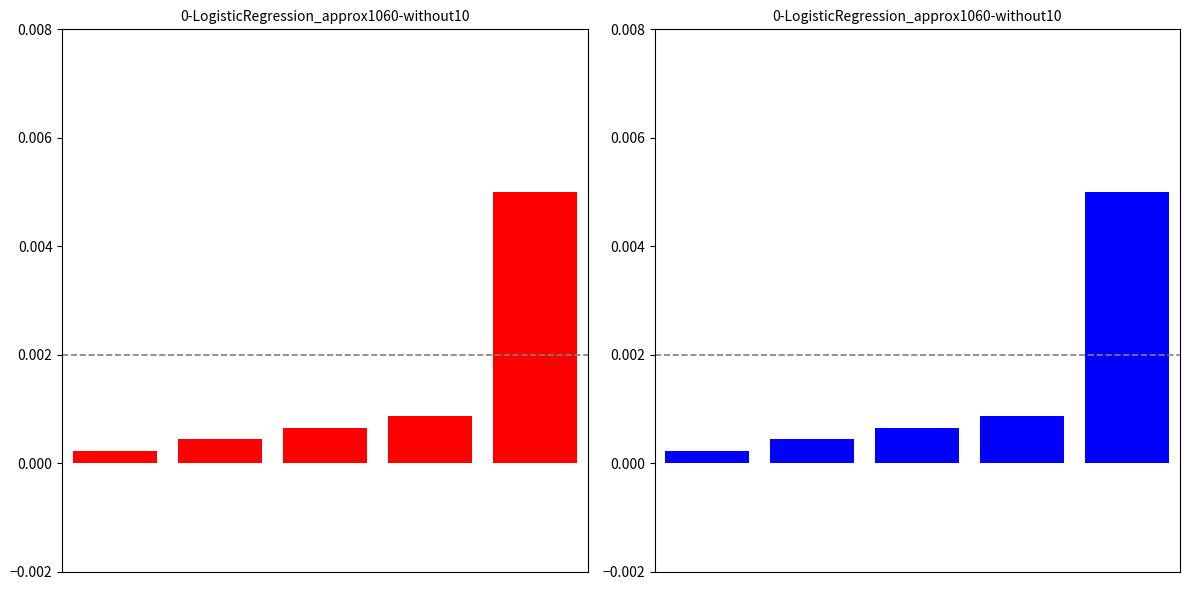

Between 3 and 1, which is larger?

3